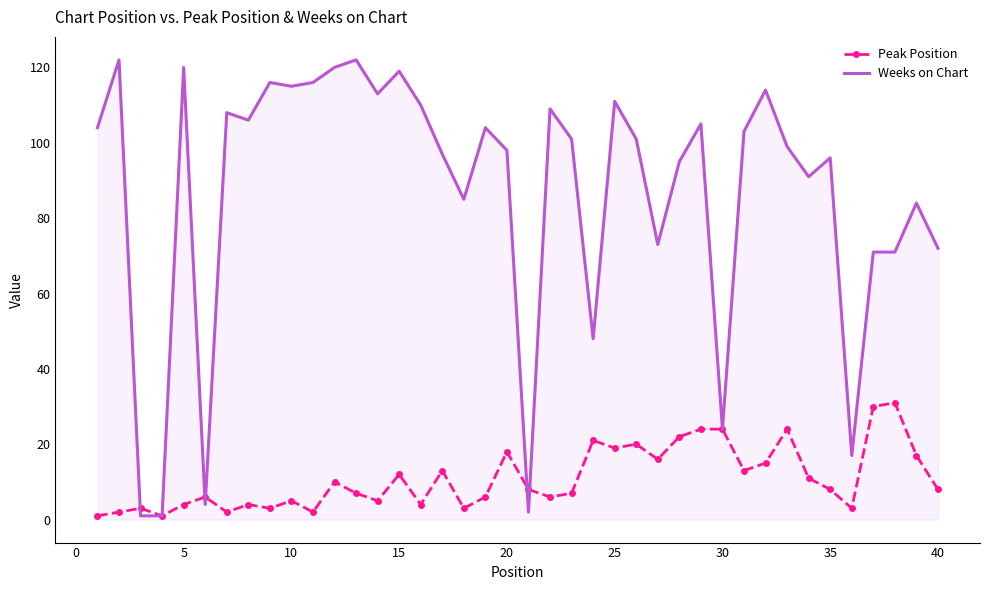

True or false: Peak Position and Weeks on Chart cross at least once.

True